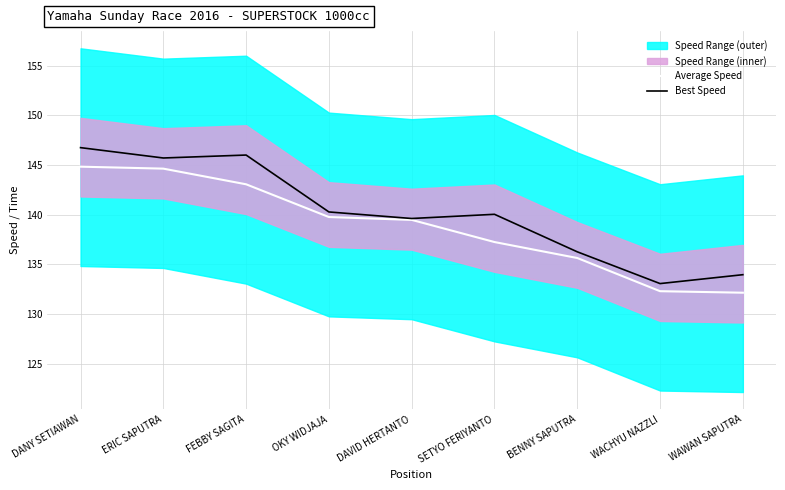

What is the difference between the Best Speed values at OKY WIDJAJA and DANY SETIAWAN?

6.5